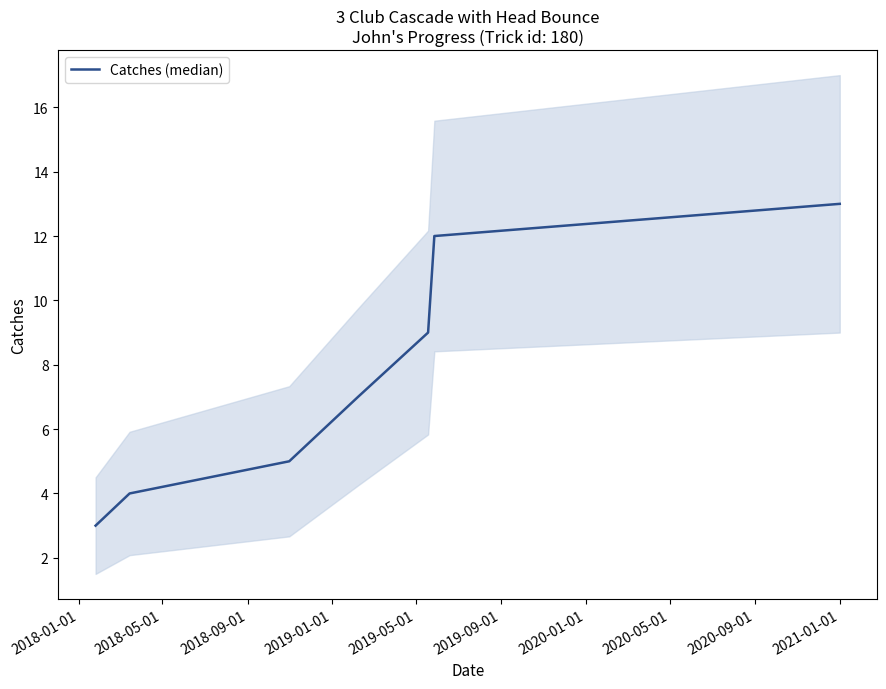

Reading right to left, list all the values displayed in this chart.

13	12	9	7	5	4	3